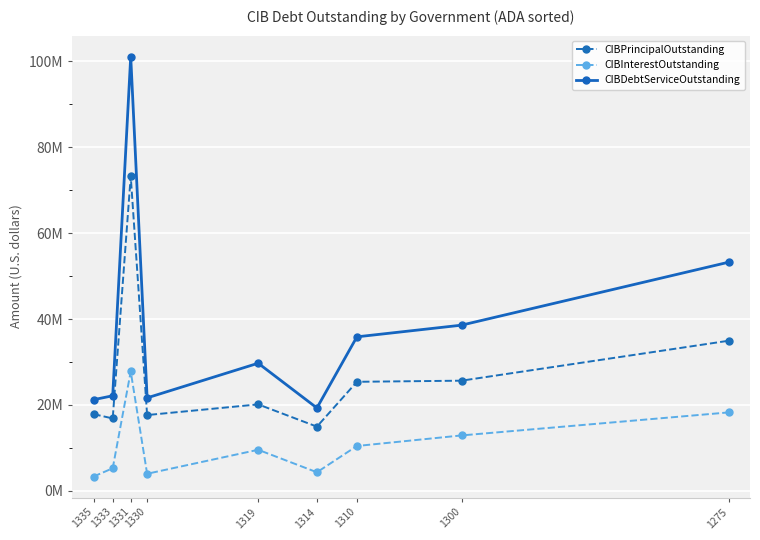

At which category does the chart reach its minimum across all series?

1335